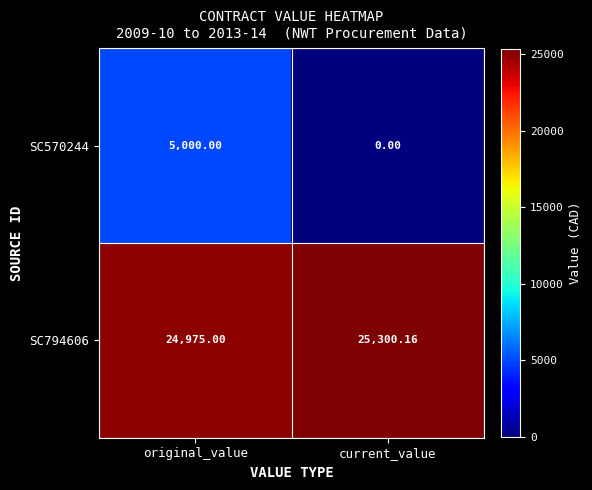

At which category is the sum across all series the highest?

original_value